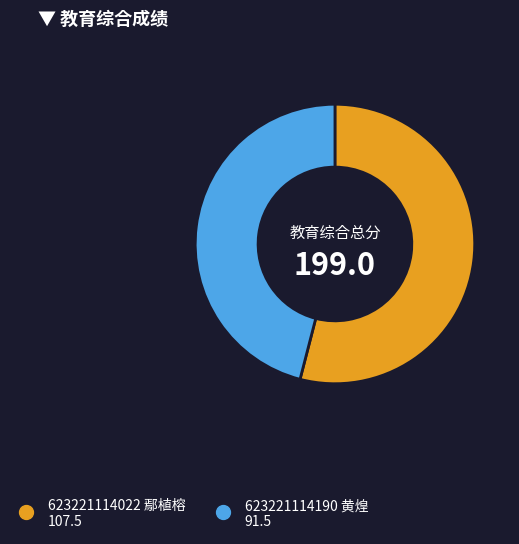

Which slice is the smallest?

623221114190 黄煌